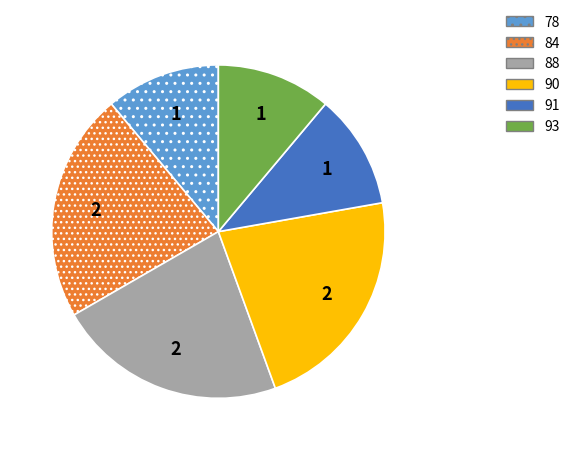

Combined, do 91 and 93 account for over 50%?

No